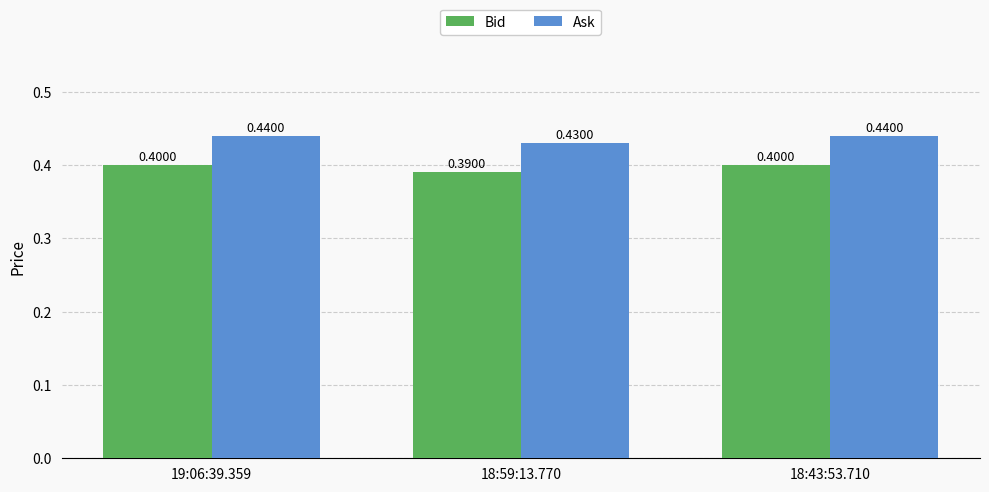

Which category has the lowest value in the Ask series?

18:59:13.770